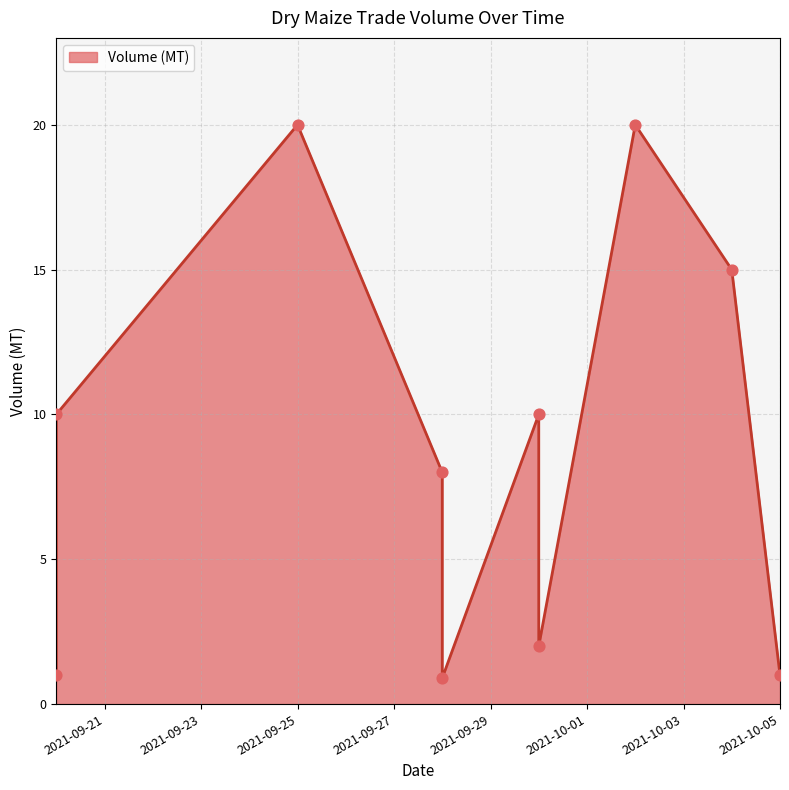

Which has a higher value, 2021-09-28 or 2021-09-30?

2021-09-30